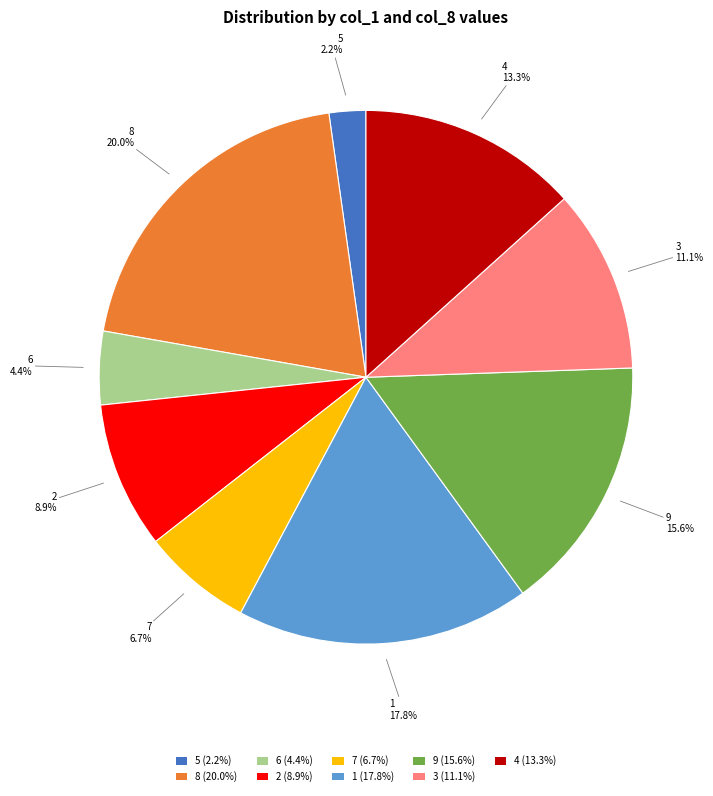

How many segments does this pie chart have?

9